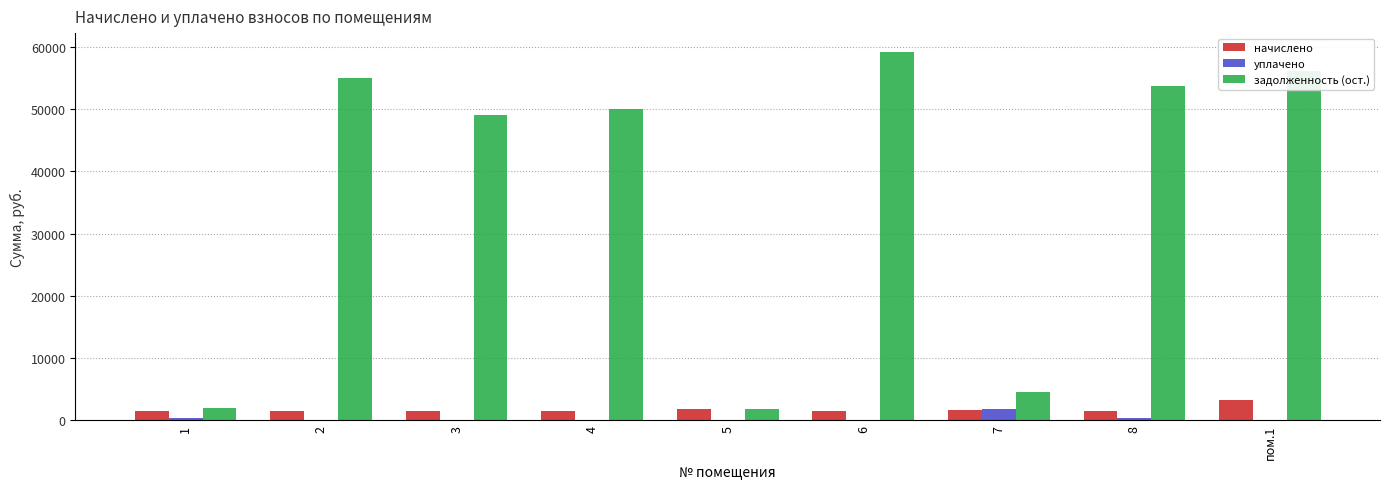

What is the sum of all уплачено values?

2743.0